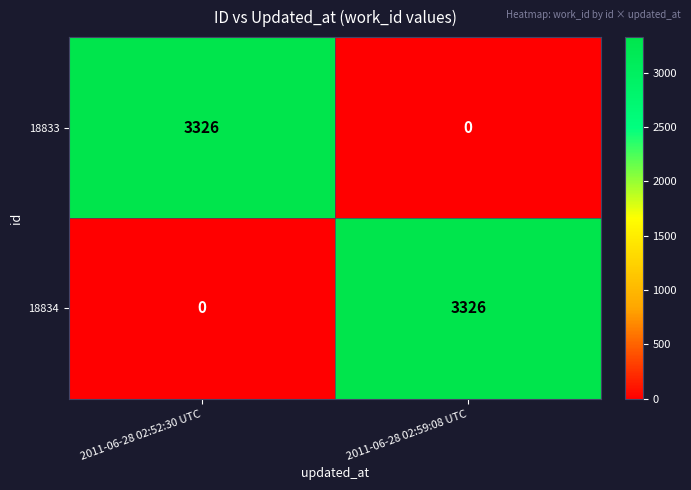

List the labels in order of 18834 value, smallest first.

2011-06-28 02:52:30 UTC, 2011-06-28 02:59:08 UTC